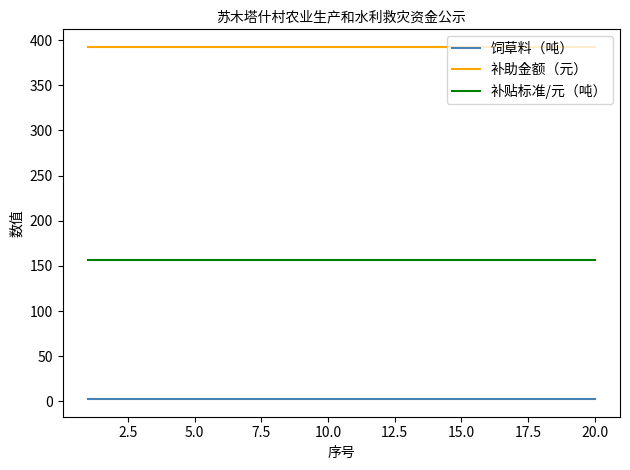

What is the greatest value displayed?

392.5